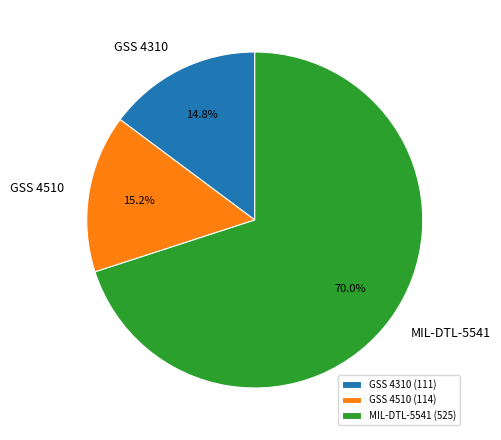

What is the ratio of the value at MIL-DTL-5541 to the value at GSS 4510?

4.6